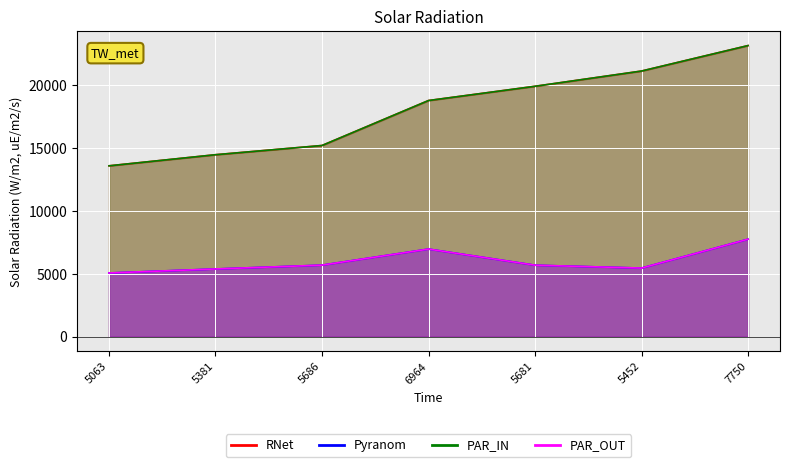

Between 5452 and 5381, which is larger?

5452